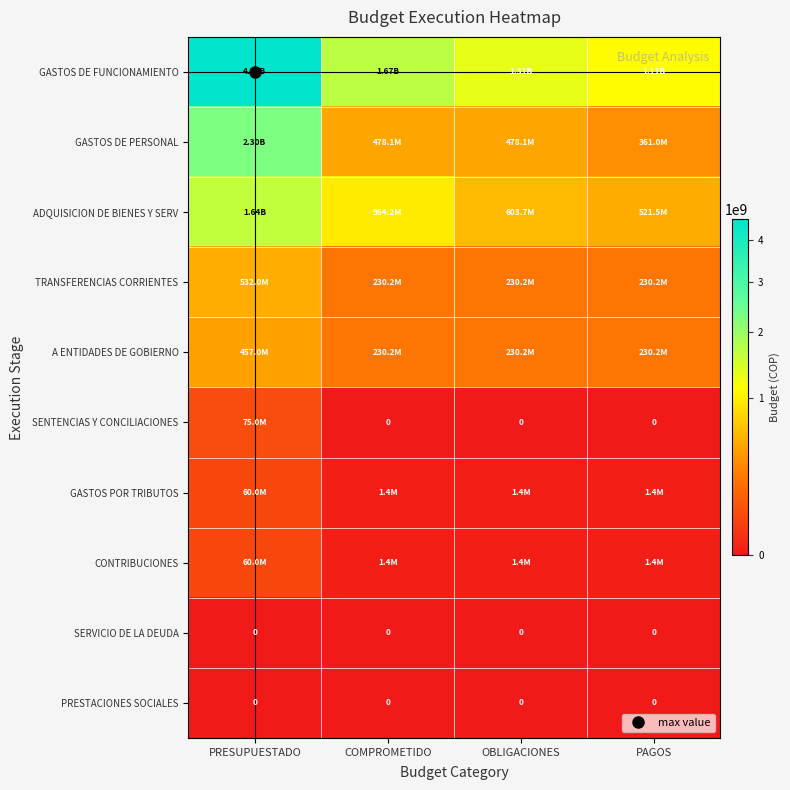

The value of CONTRIBUCIONES at COMPROMETIDO is 2060823.6. True or false?

False